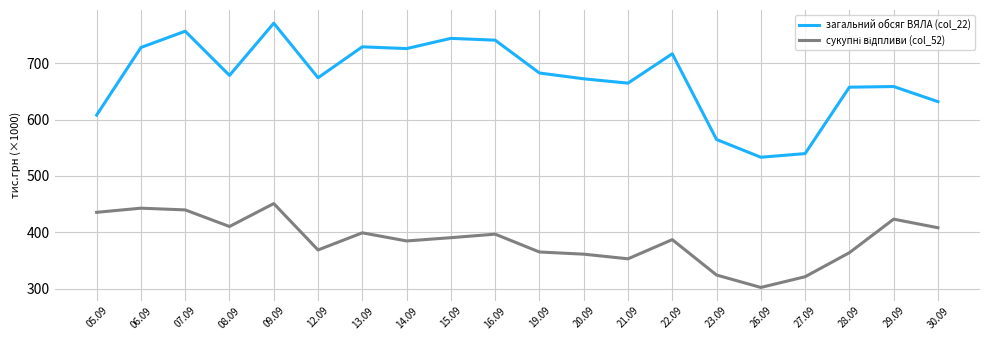

At which category is the sum across all series the highest?

09.09